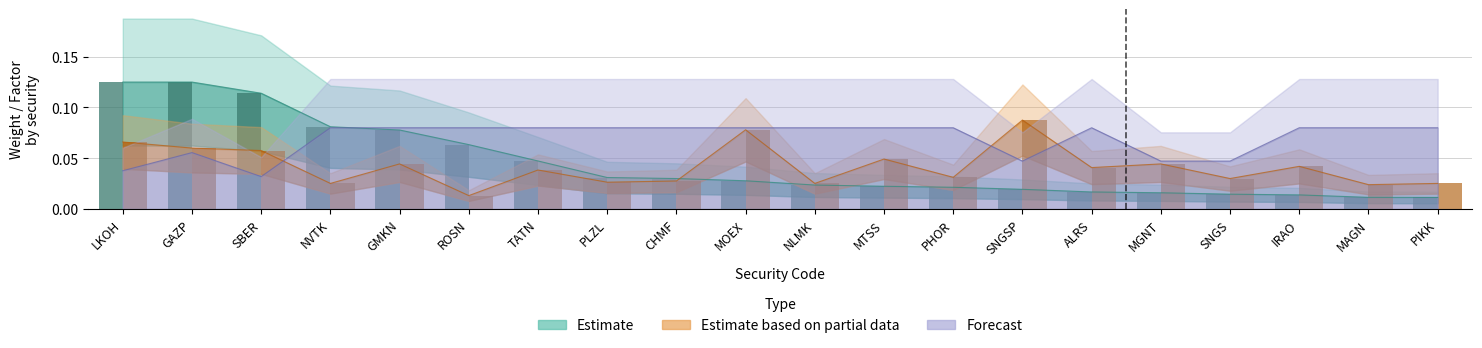

Reading left to right, extract all data points from this chart.

Estimate: LKOH=0.1	GAZP=0.1	SBER=0.1	NVTK=0.1	GMKN=0.1	ROSN=0.1	TATN=0.0	PLZL=0.0	CHMF=0.0	MOEX=0.0	NLMK=0.0	MTSS=0.0	PHOR=0.0	SNGSP=0.0	ALRS=0.0	MGNT=0.0	SNGS=0.0	IRAO=0.0	MAGN=0.0	PIKK=0.0
Estimate based on partial data: LKOH=0.1	GAZP=0.1	SBER=0.1	NVTK=0.0	GMKN=0.0	ROSN=0.0	TATN=0.0	PLZL=0.0	CHMF=0.0	MOEX=0.1	NLMK=0.0	MTSS=0.0	PHOR=0.0	SNGSP=0.1	ALRS=0.0	MGNT=0.0	SNGS=0.0	IRAO=0.0	MAGN=0.0	PIKK=0.0
Forecast: LKOH=0.0	GAZP=0.1	SBER=0.0	NVTK=0.1	GMKN=0.1	ROSN=0.1	TATN=0.1	PLZL=0.1	CHMF=0.1	MOEX=0.1	NLMK=0.1	MTSS=0.1	PHOR=0.1	SNGSP=0.0	ALRS=0.1	MGNT=0.0	SNGS=0.0	IRAO=0.1	MAGN=0.1	PIKK=0.1